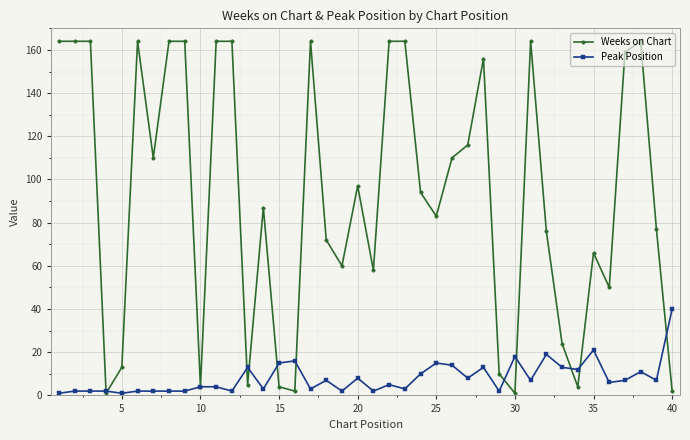

List the series in order of their overall mean, lowest first.

Peak Position, Weeks on Chart